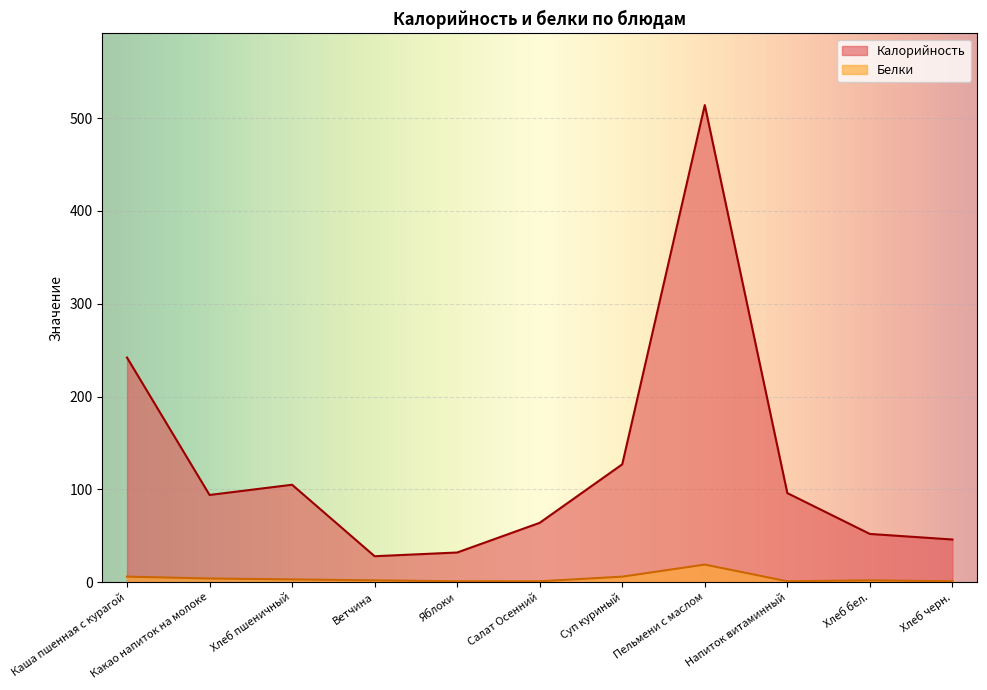

Read the Калорийность value at Напиток витаминный.

96